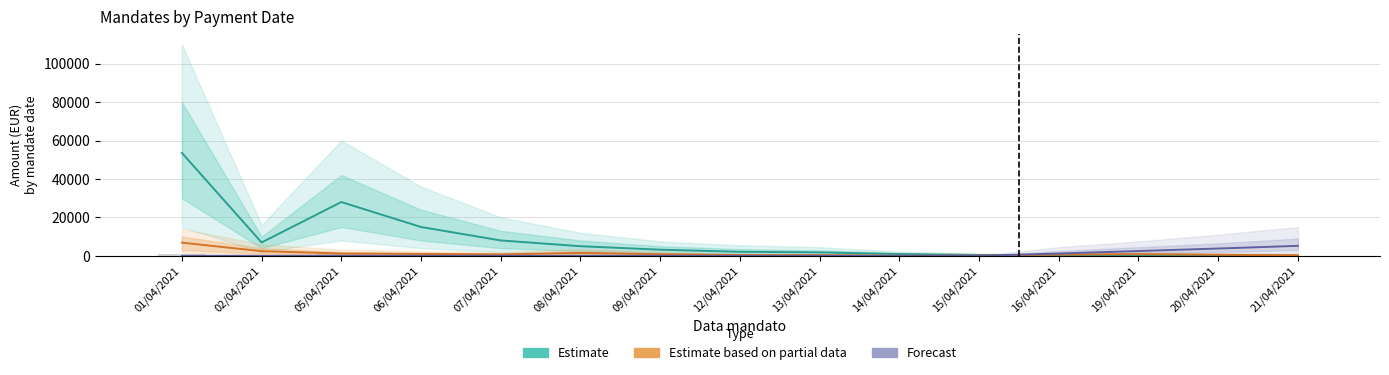

What are all the series names shown in the legend?

Estimate, Estimate based on partial data, Forecast